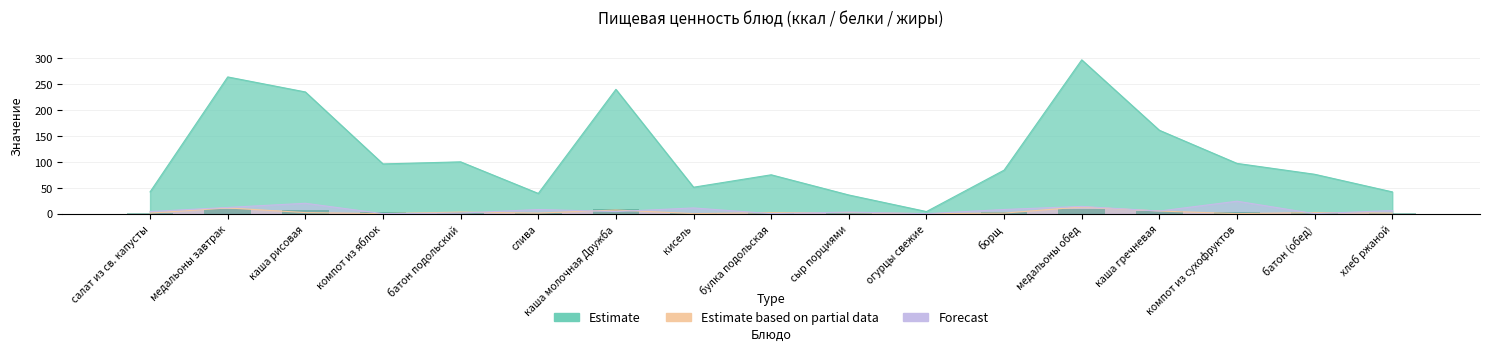

What is the difference between the maximum and minimum values in the Estimate based on partial data series?

13.0